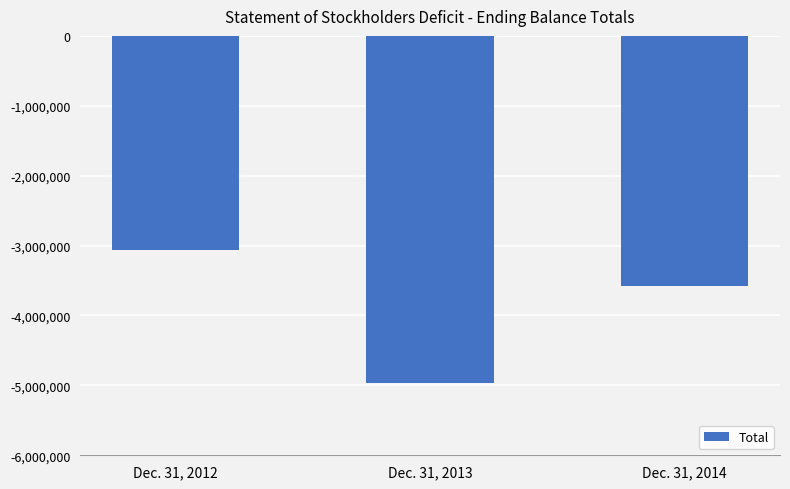

Reading right to left, extract all data points from this chart.

Dec. 31, 2014=-3583062	Dec. 31, 2013=-4962555	Dec. 31, 2012=-3063346